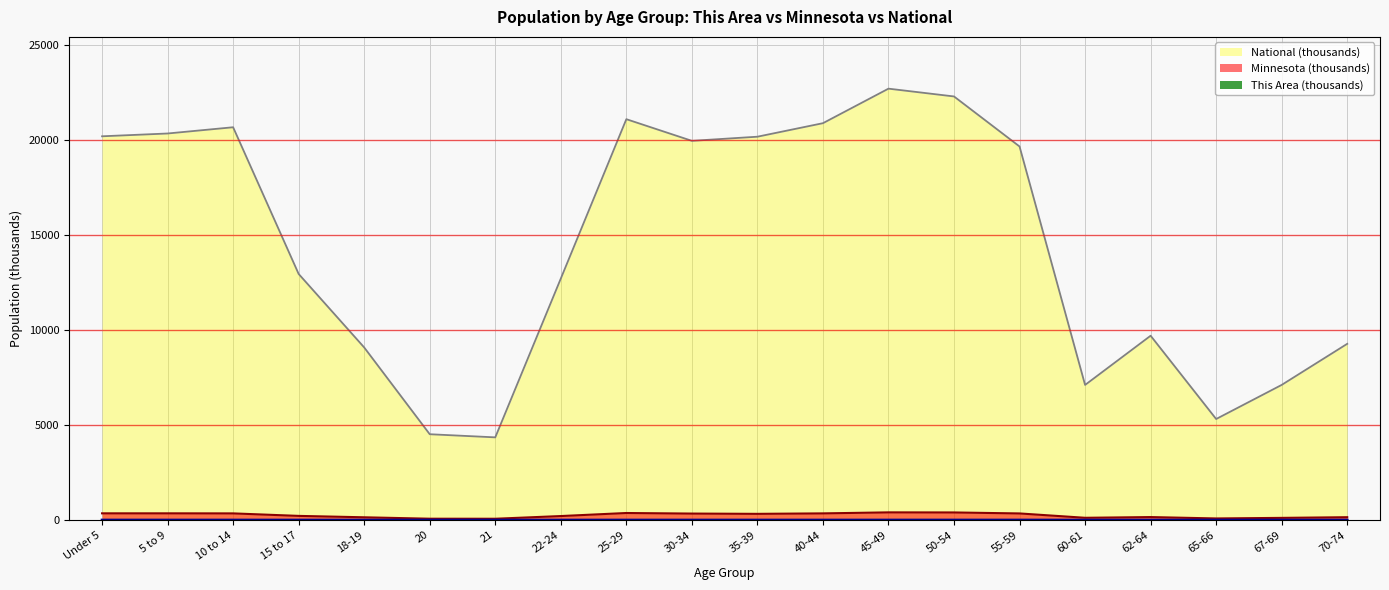

What is the highest value of the This Area series?

2.9